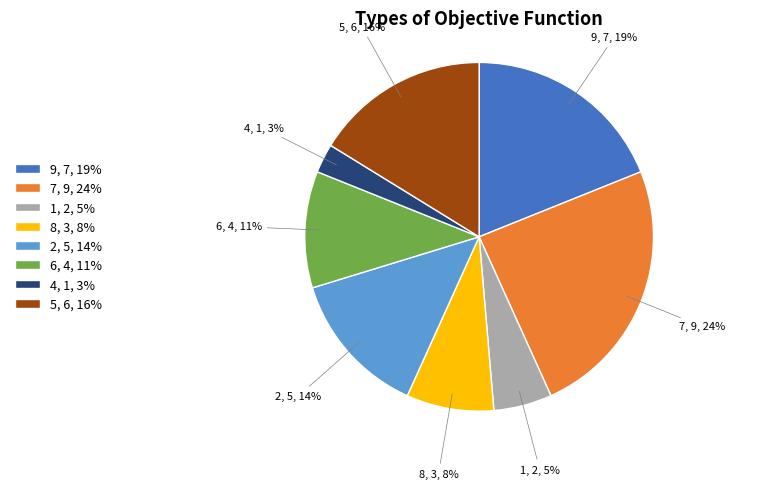

True or false: 1 accounts for 5% of the total.

True